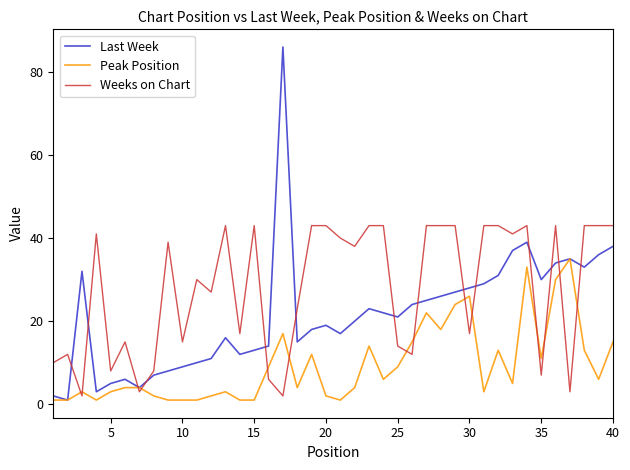

Is this an area chart (filled region under the line)?

No